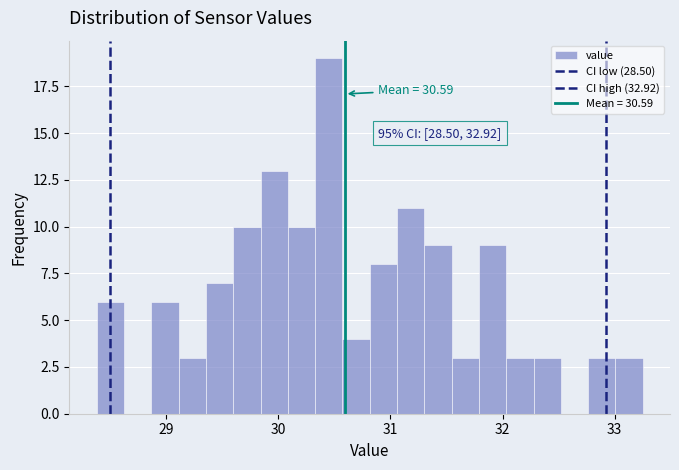

Read against the x-axis, roughly where is the centre of the tallest bar?

30.4